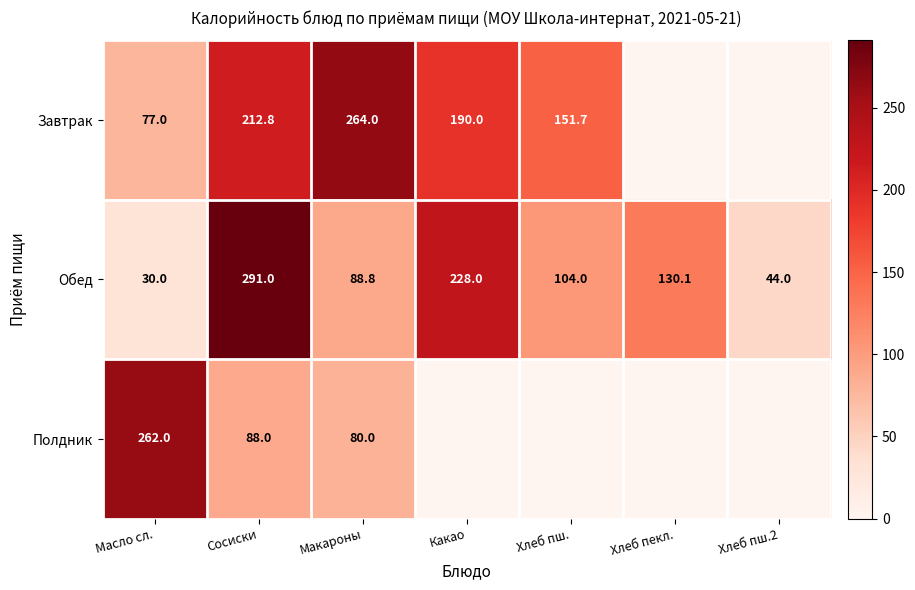

What value does the Обед series have at Макароны?

88.8